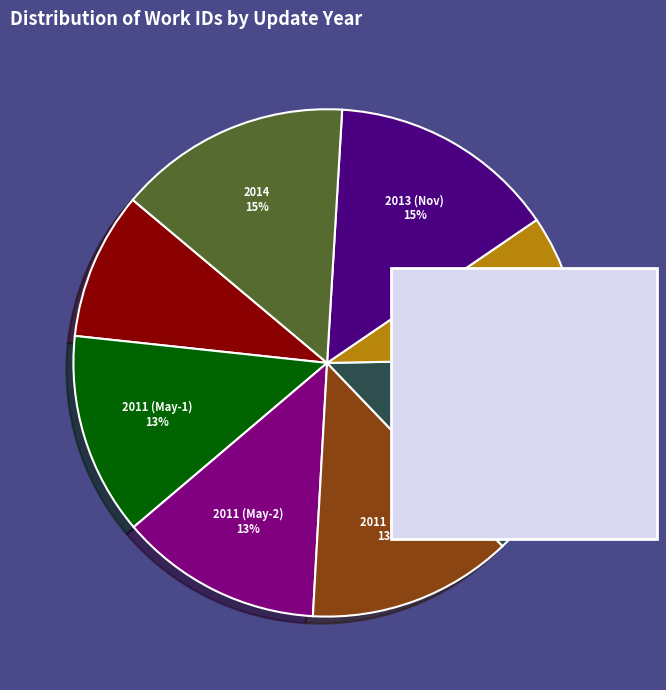

Count the number of slices in the pie.

8